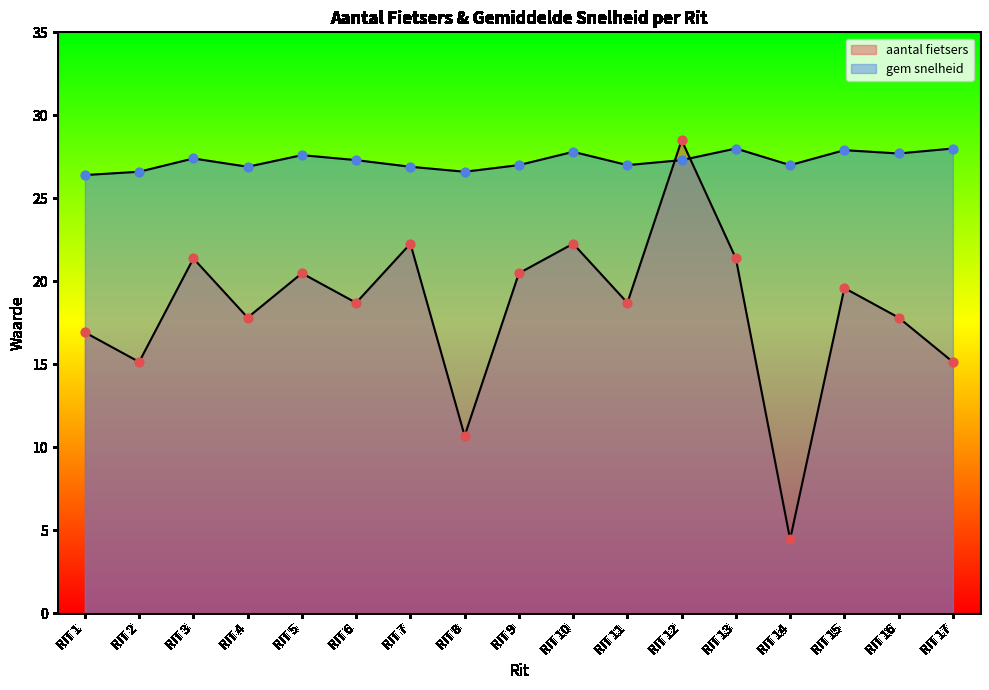

What is the total value across all series at RIT 15?

47.5